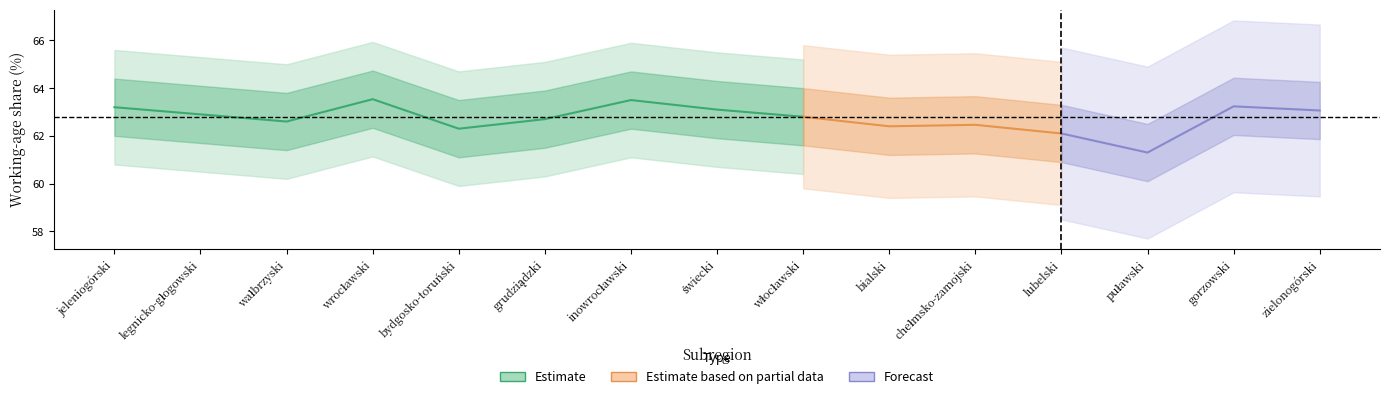

Does the chart have visible grid lines?

No